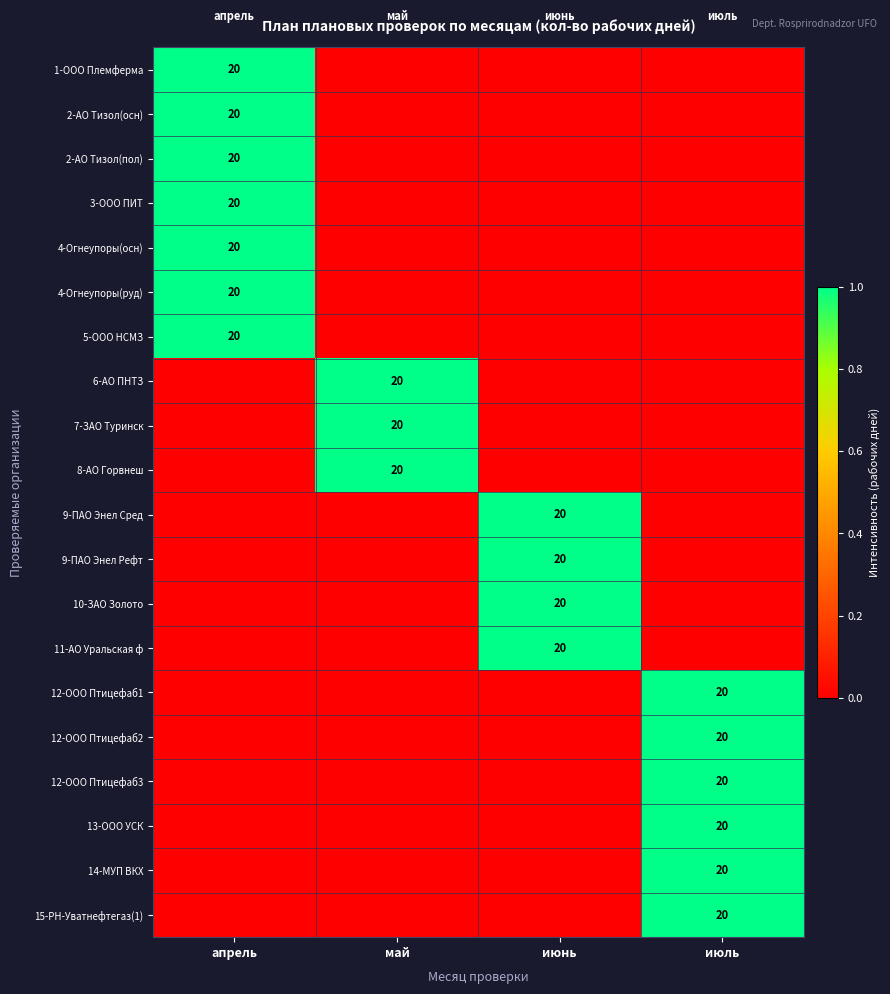

True or false: 12-ООО Птицефаб1 has a value of 4 at июль.

False